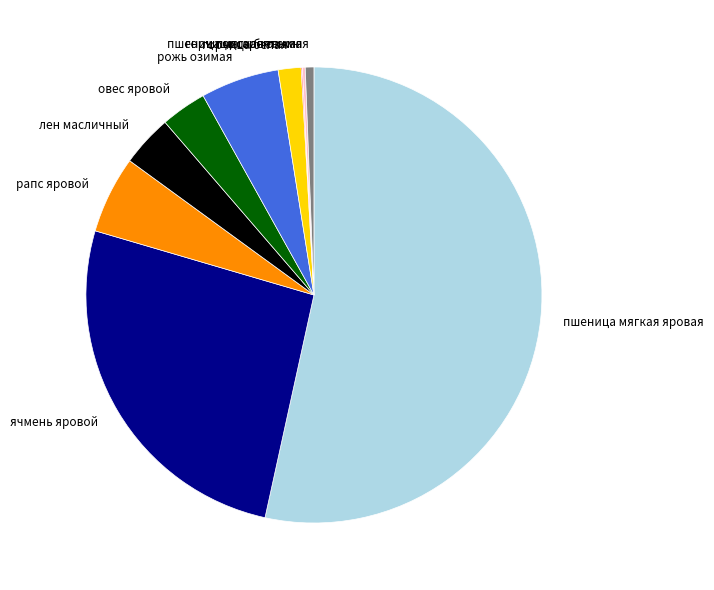

Between пшеница мягкая озимая and рожь озимая, which is larger?

рожь озимая